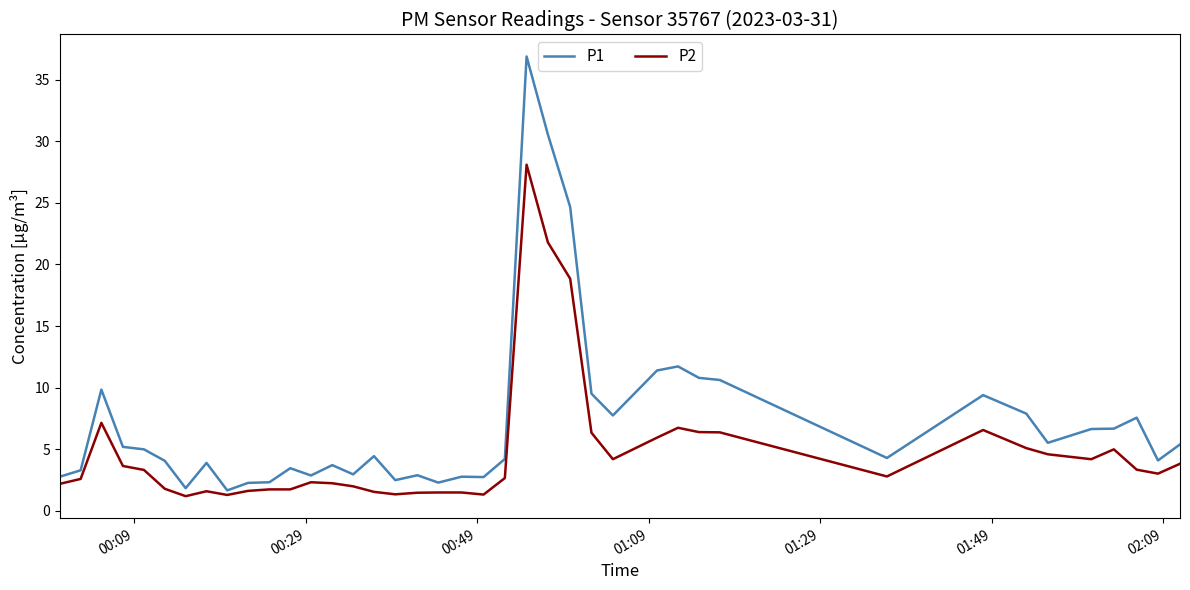

Rank the series by their average value, from lowest to highest.

P2, P1